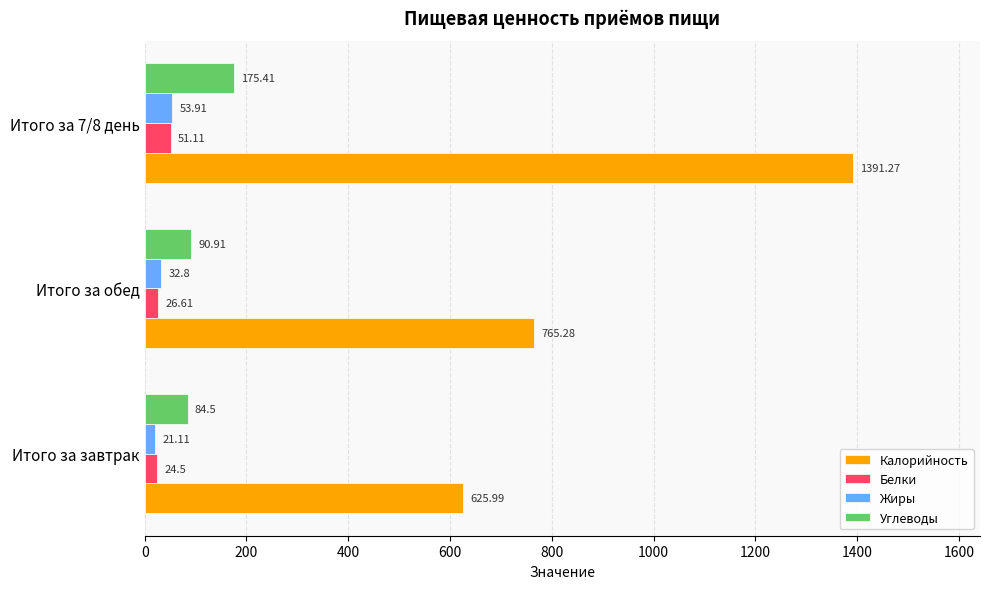

Which series has the widest spread of values?

Калорийность